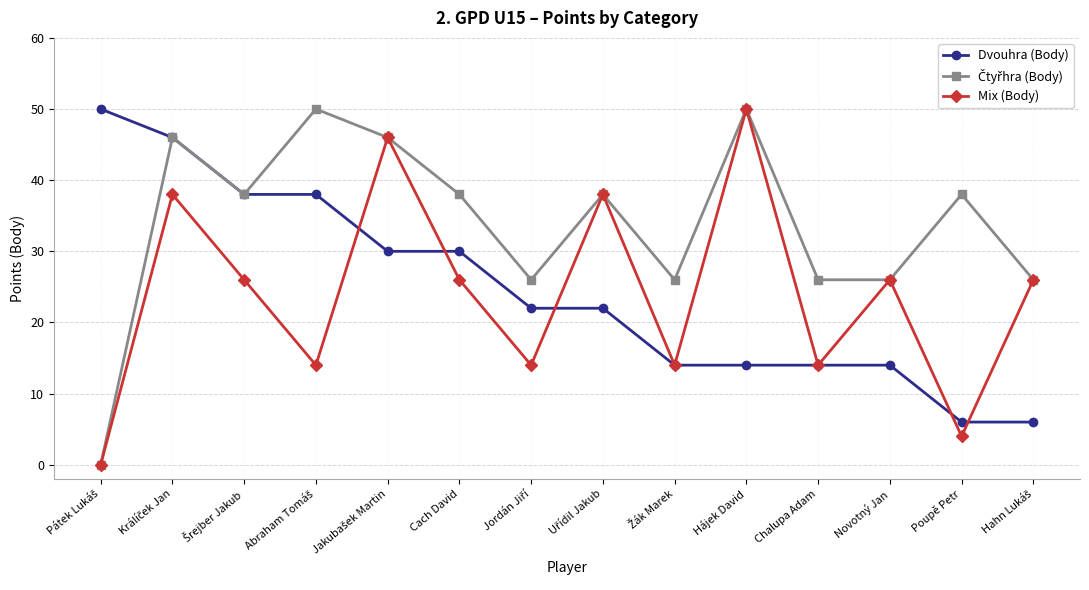

In Mix (Body), how many points are higher than both neighbors (excluding endpoints)?

5